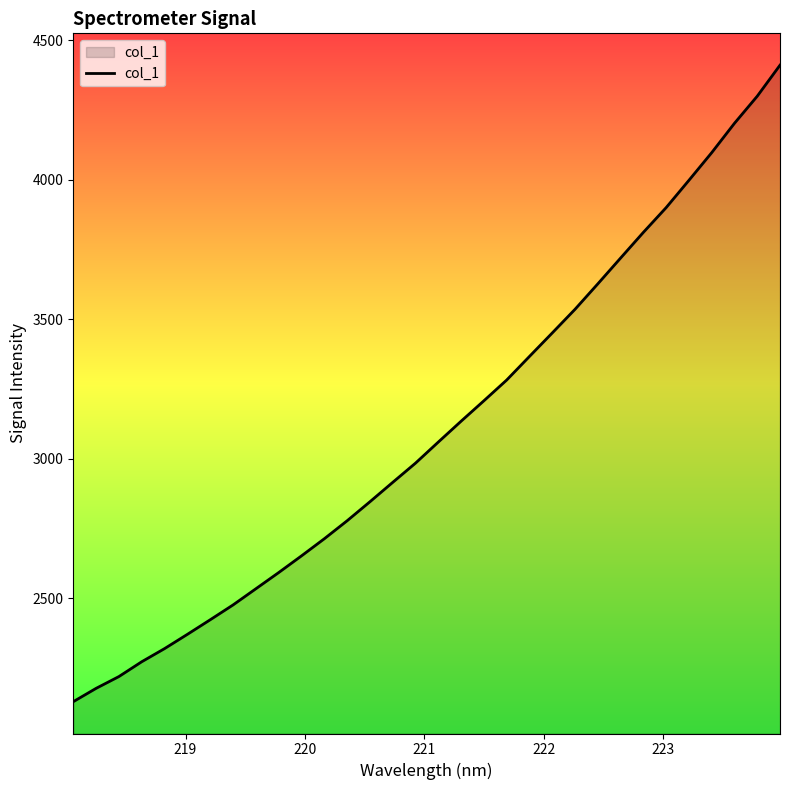

What is the minimum value shown in the chart?

2130.2